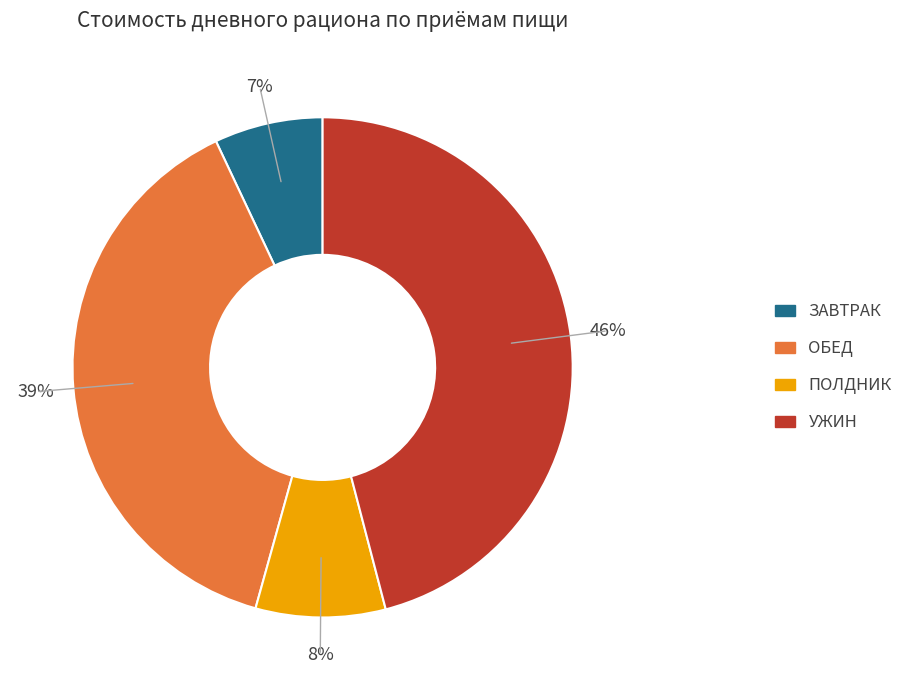

What is the largest slice in the pie chart?

УЖИН